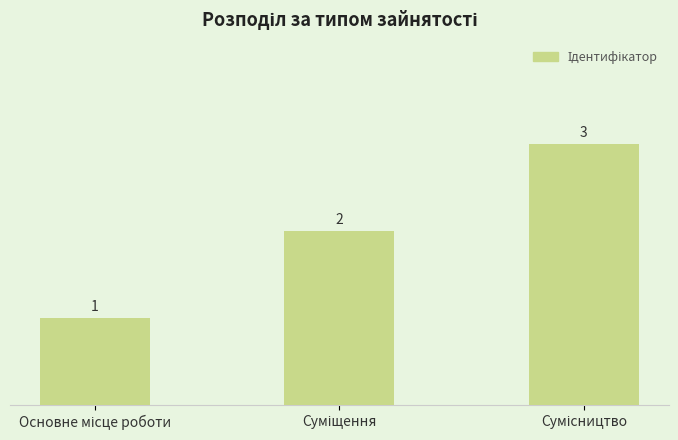

What is the value of the 3rd bar from the left?

3